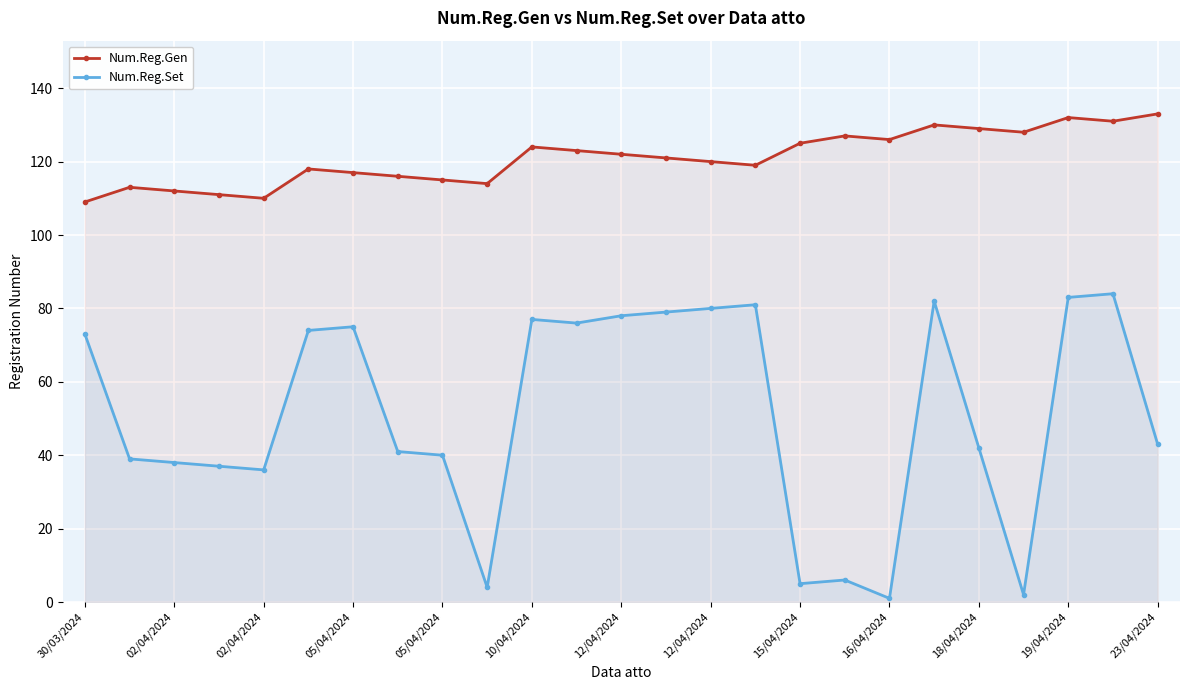

How many data points does each series have?

25